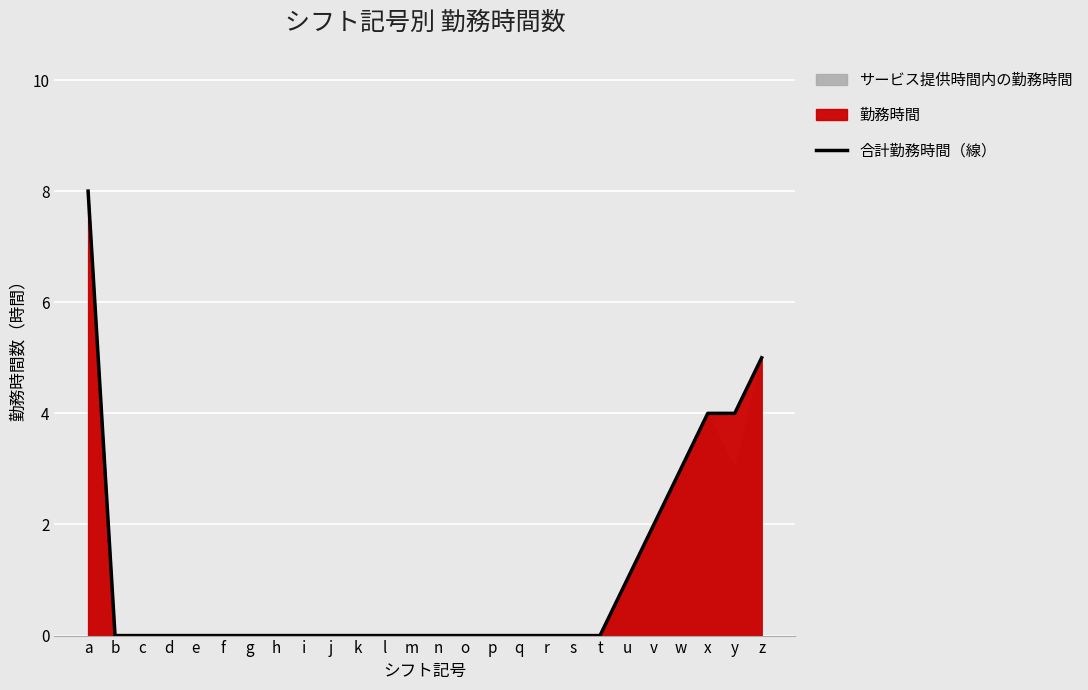

The chart shows a value of 1 at v. True or false?

False